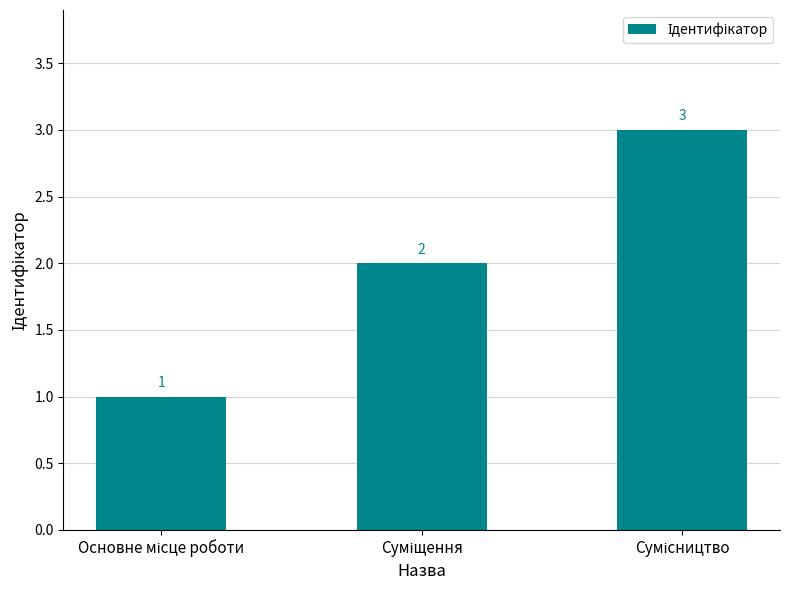

What is the maximum value shown in the chart?

3